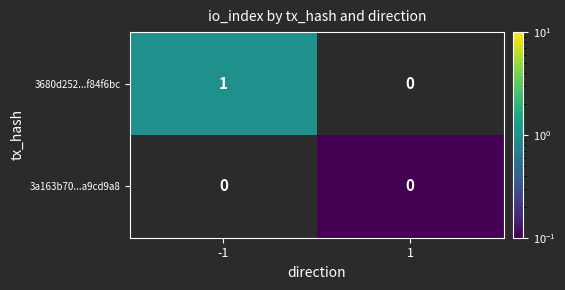

The 3680d252...f84f6bc series shows 1 at -1. True or false?

True